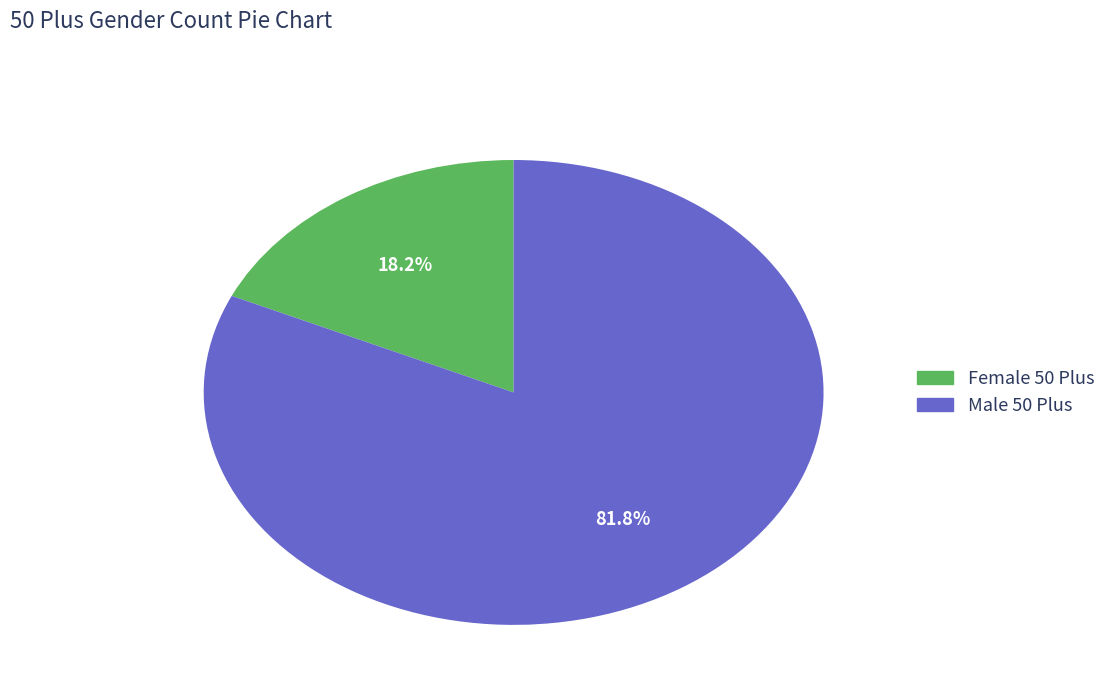

What is the total percentage of Female 50 Plus and Male 50 Plus?

100.0%